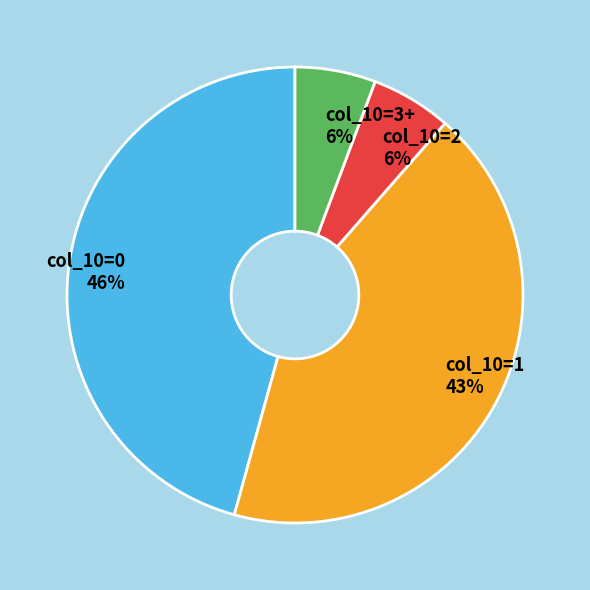

Do col_10=3+ and col_10=0 together represent more than half of the pie?

Yes